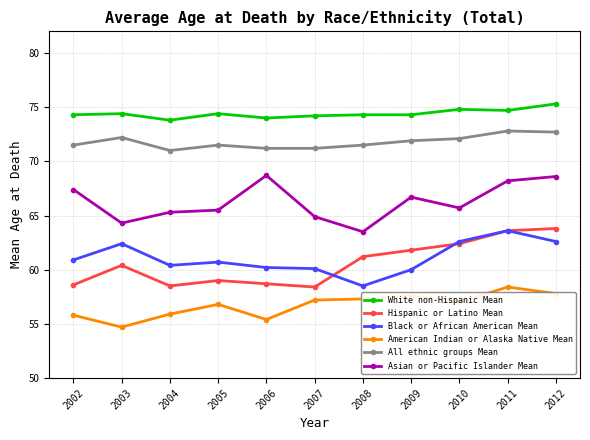

Between 2004 and 2005, which series saw the biggest shift?

American Indian or Alaska Native Mean